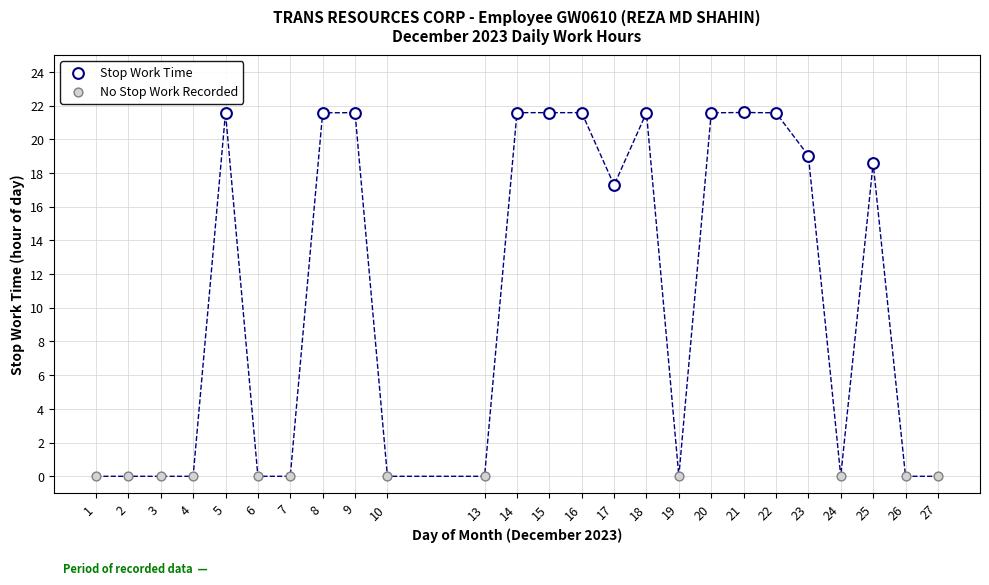

Which series reaches the maximum Y coordinate?

Stop Work Time